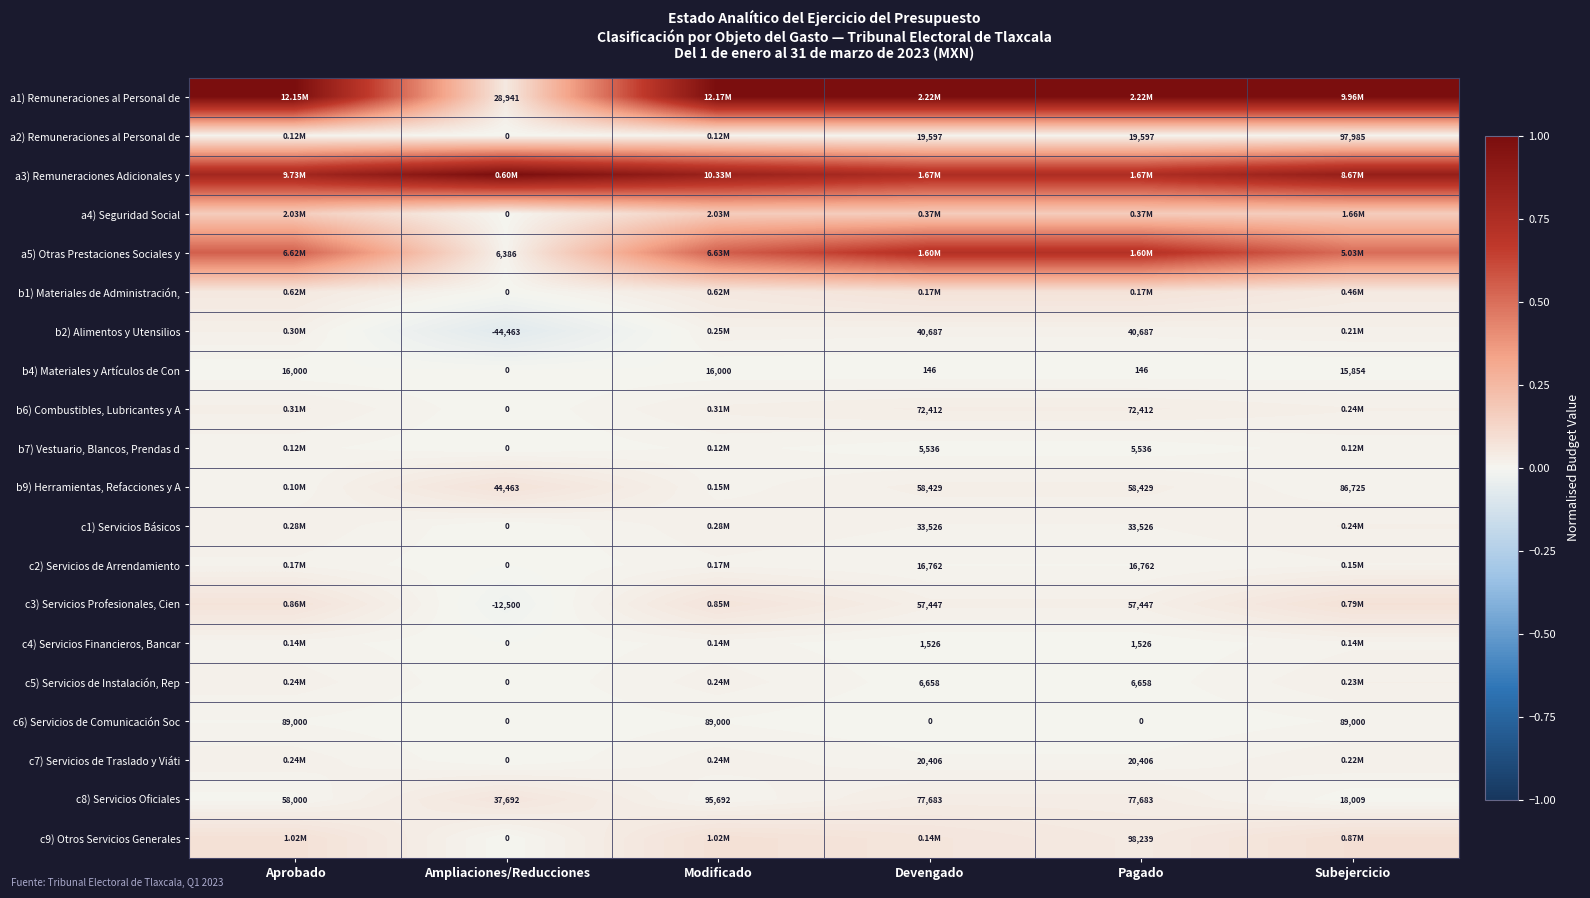

Which category has the highest value in the c8) Servicios Oficiales series?

Modificado